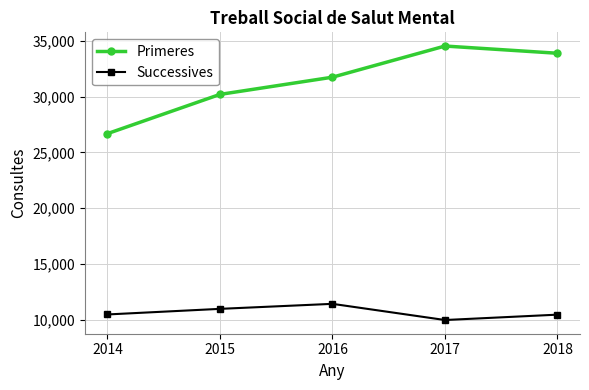

The Primeres series shows 31733 at 2016. True or false?

True